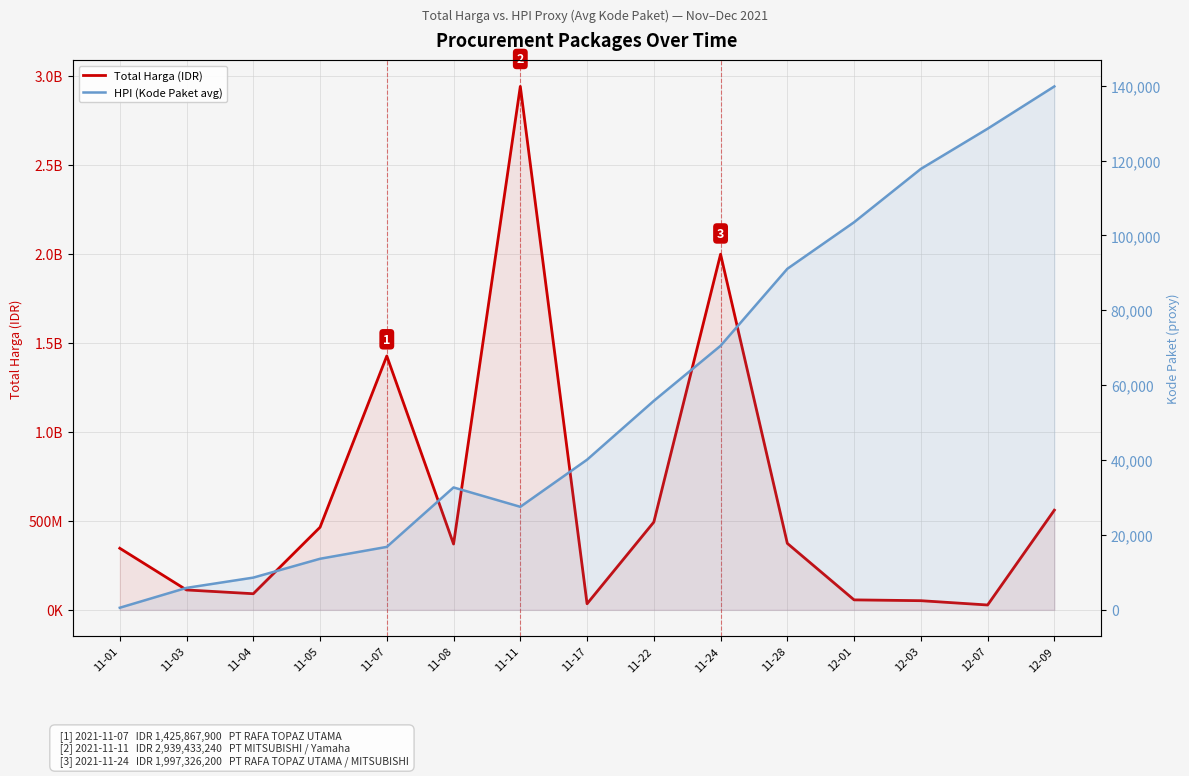

Is it true that Total Harga (IDR) equals 323310436 at 11-22?

False